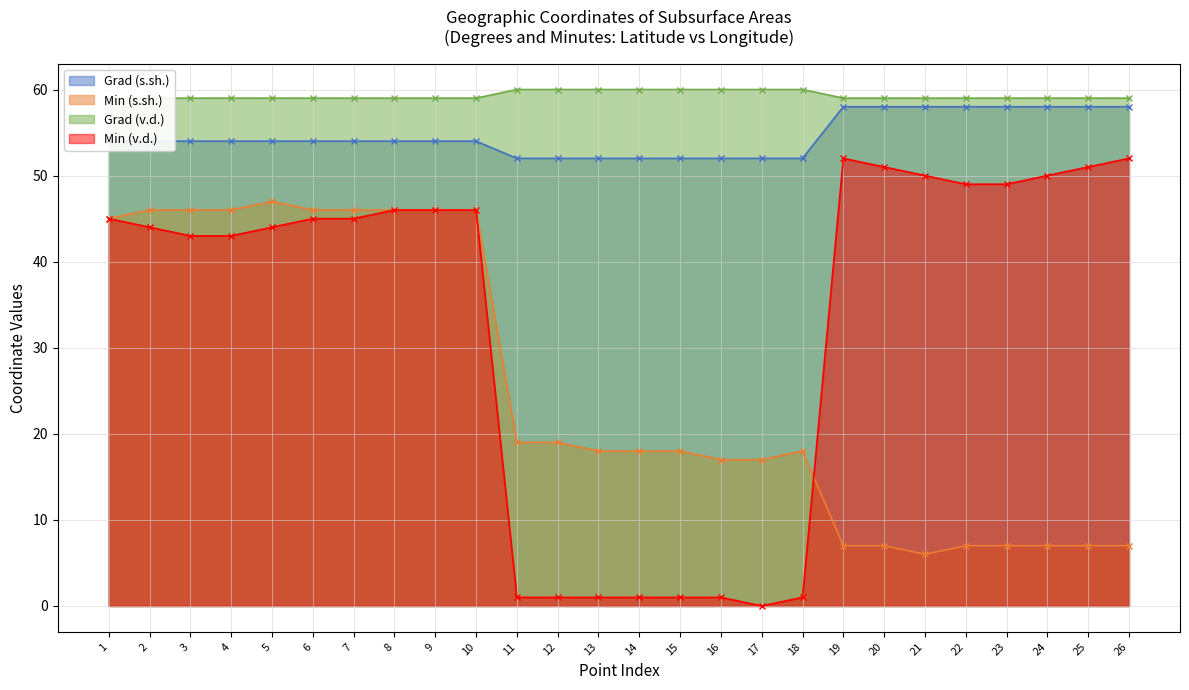

What are all the series names shown in the legend?

Grad (s.sh.), Min (s.sh.), Grad (v.d.), Min (v.d.)